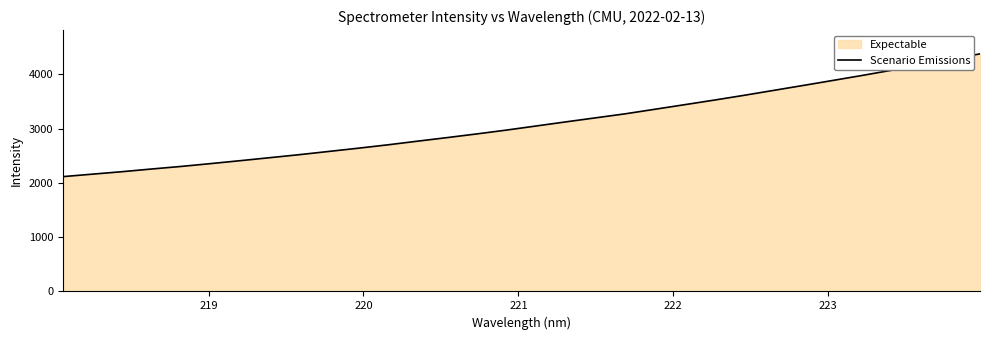

What is the difference between the maximum and minimum values?

2261.8